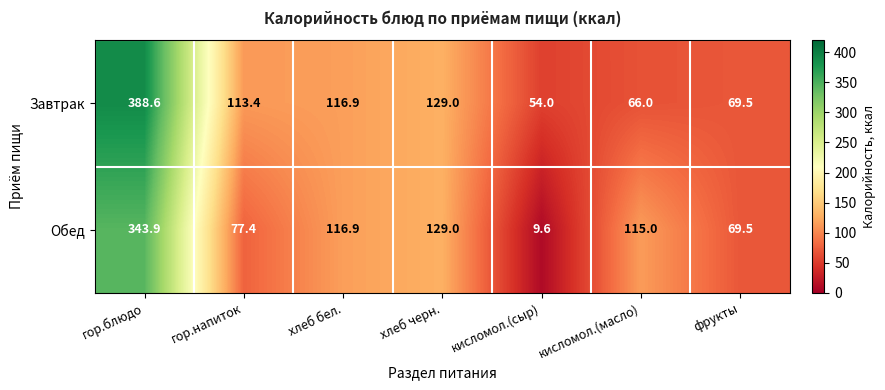

At which label is Завтрак closest to 221?

хлеб черн.